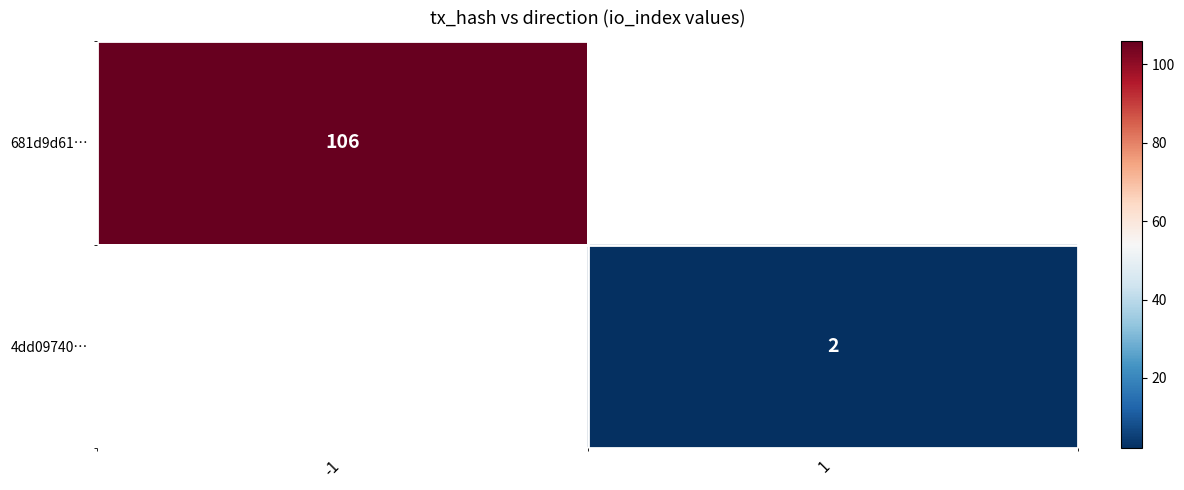

Is it true that 681d9d61… equals 34 at -1?

False